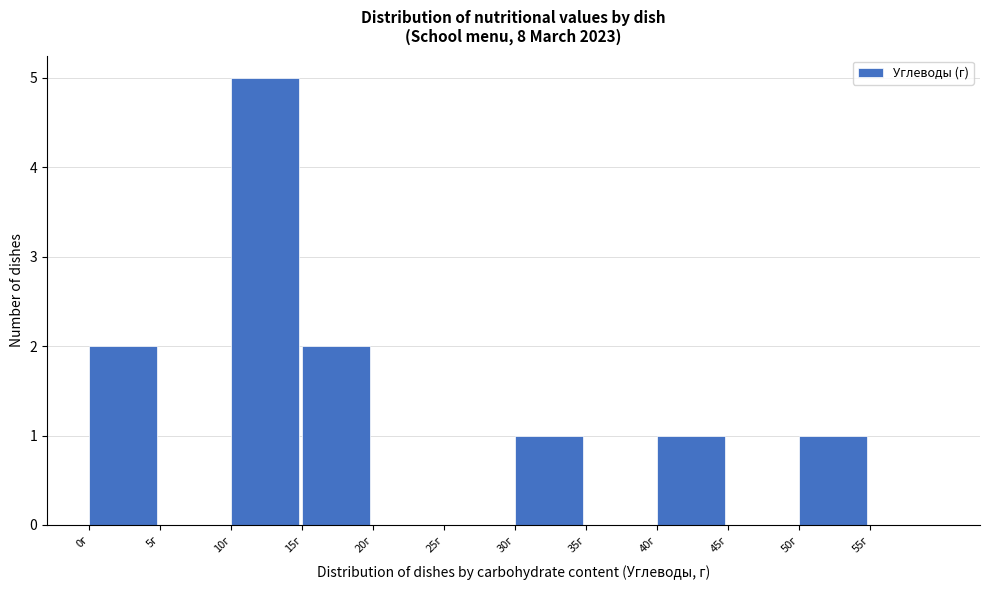

Which range on the x-axis has the tallest bar?

10 to 15